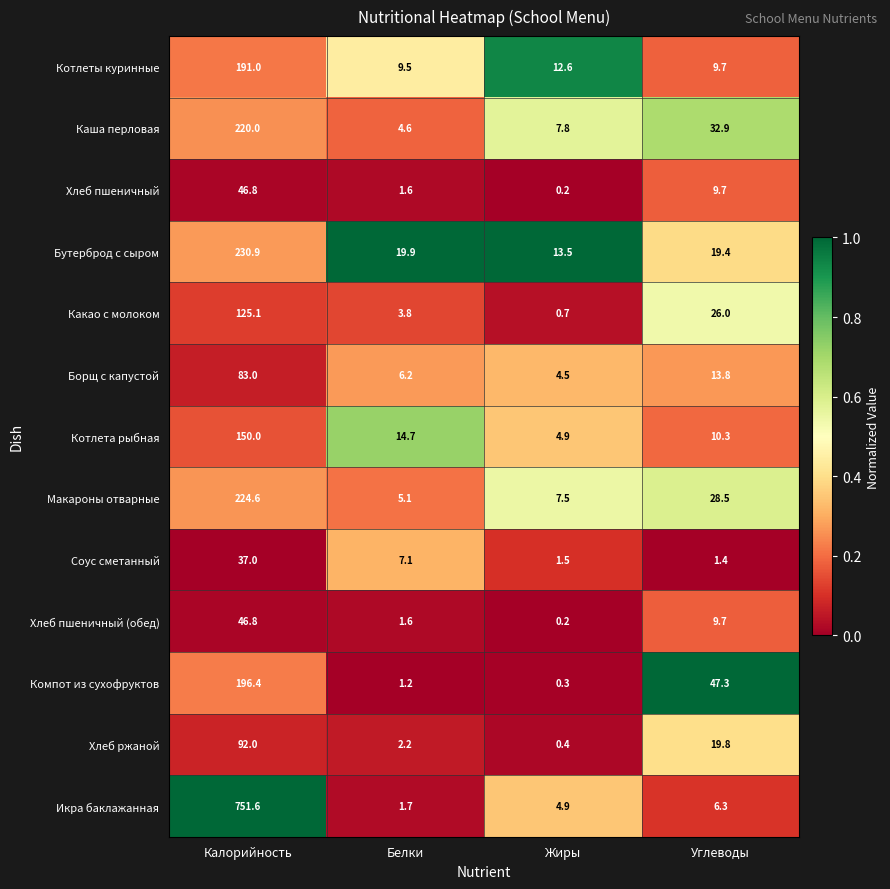

At which label does Котлеты куринные reach its peak?

Калорийность